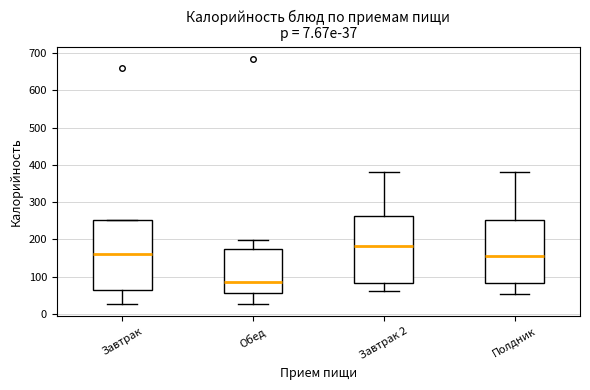

Which box's median line is the highest?

Завтрак 2